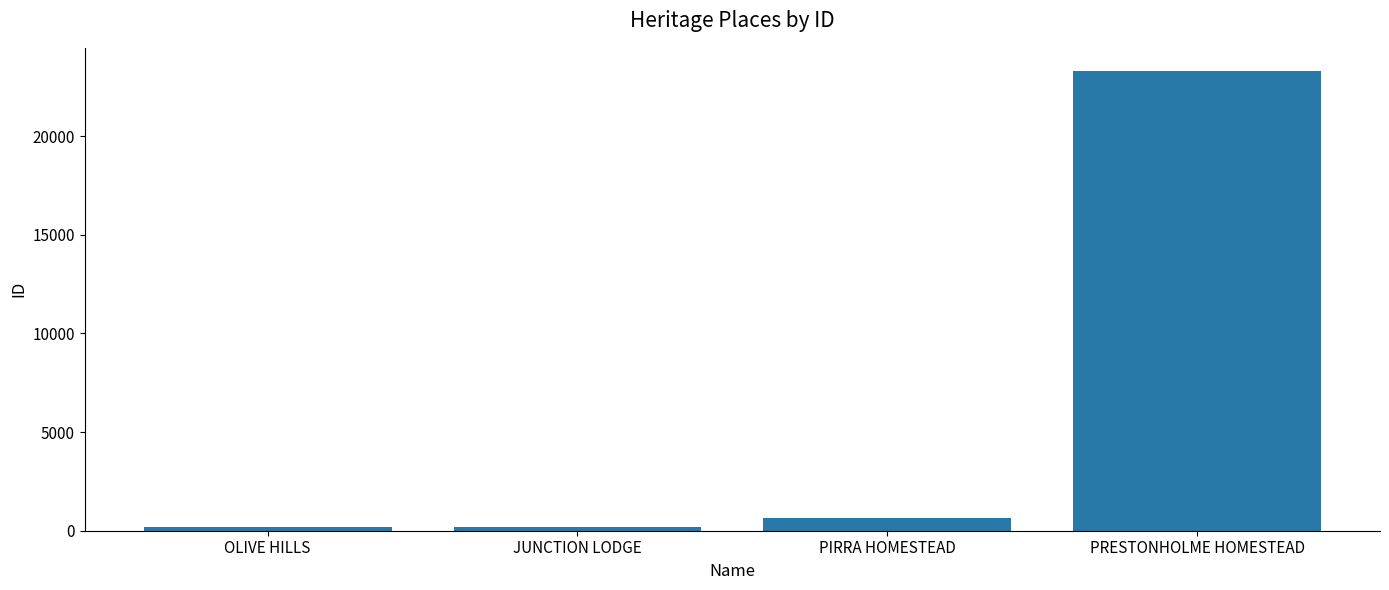

What is the sum of all values?

24333